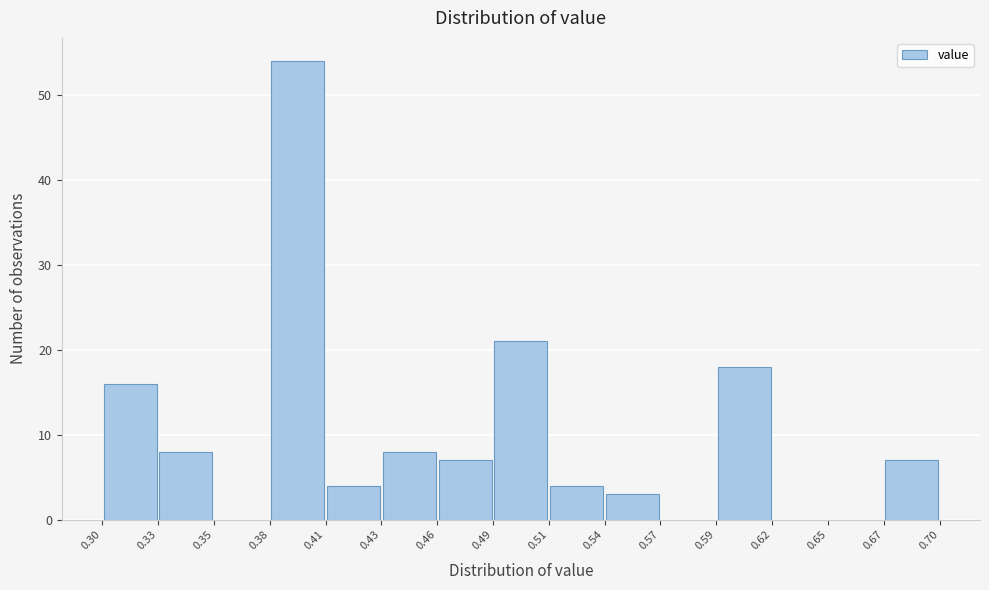

How tall is the bar that spans 0.67 to 0.70 on the x-axis? The values are not printed on the chart, so give them approximately, as read against the axis.

7